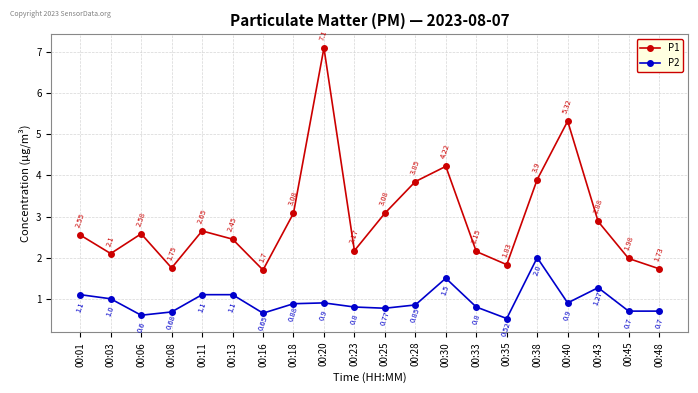

What is the total value across all series at 00:20?

8.0